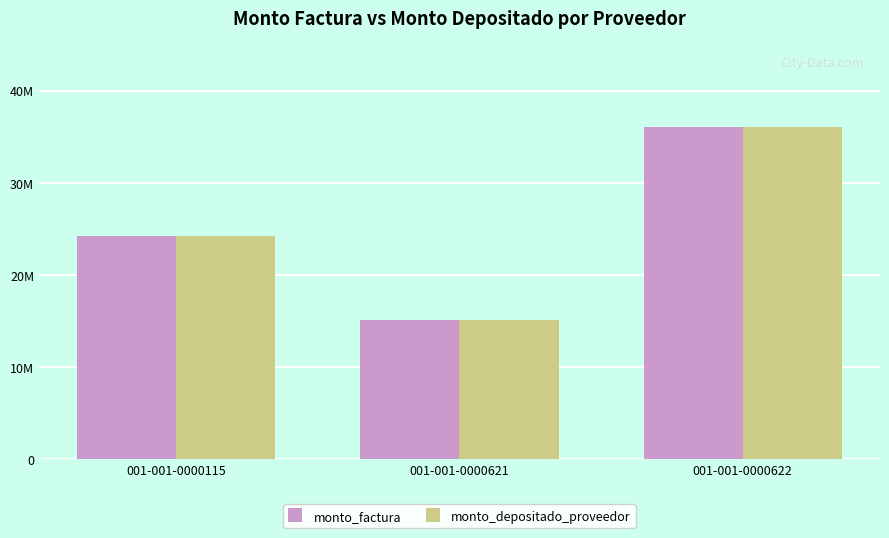

Rank the categories by monto_factura value from highest to lowest.

001-001-0000622, 001-001-0000115, 001-001-0000621